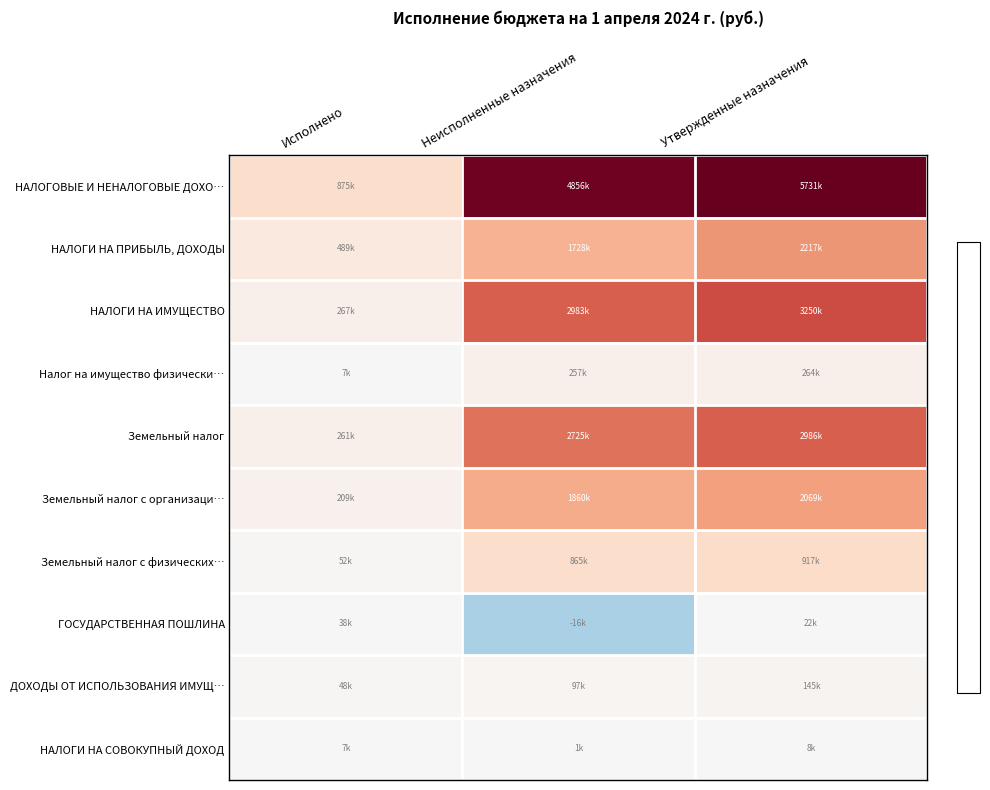

Which series has the widest spread of values?

НАЛОГОВЫЕ И НЕНАЛОГОВЫЕ ДОХО…